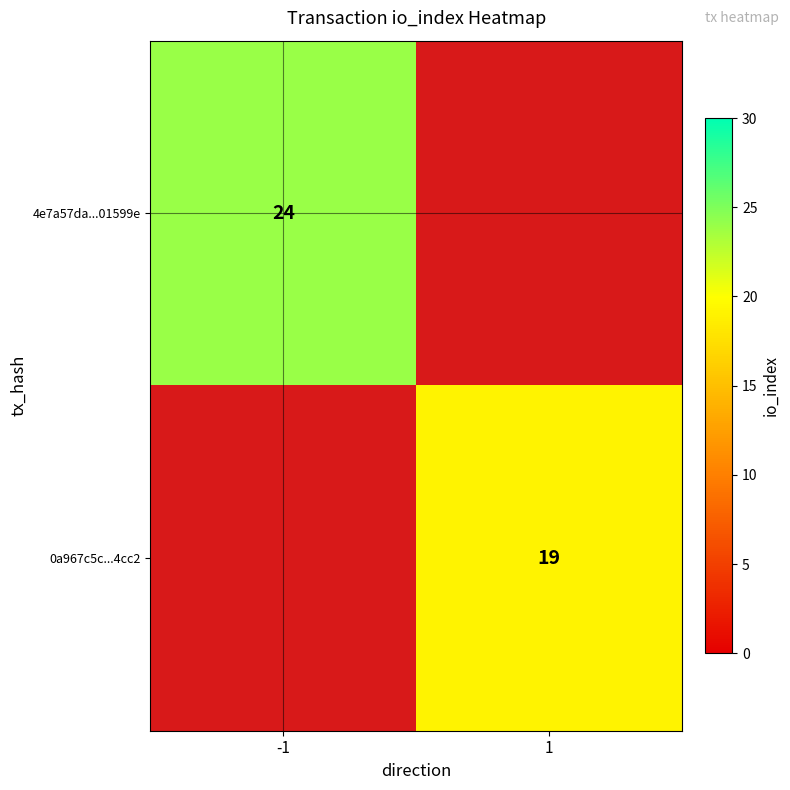

Count the number of data series in this chart.

2